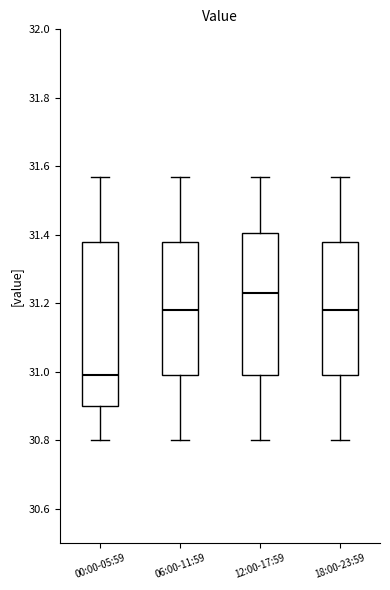

Where does the median line of the box for 12:00-17:59 sit on the y-axis? The values are not printed on the chart, so give them approximately, as read against the axis.

31.24